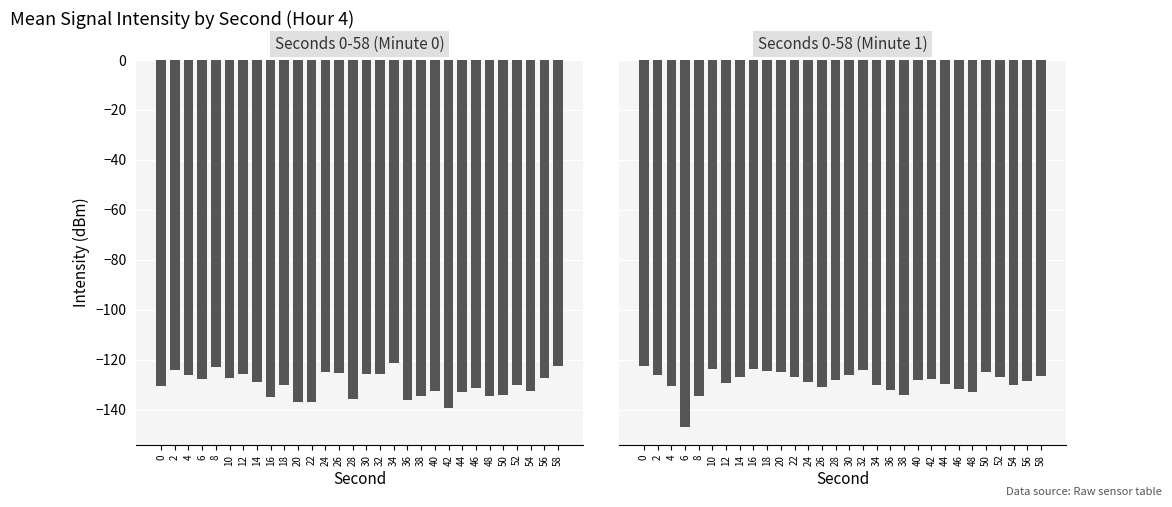

At which category is the sum across all series the highest?

58